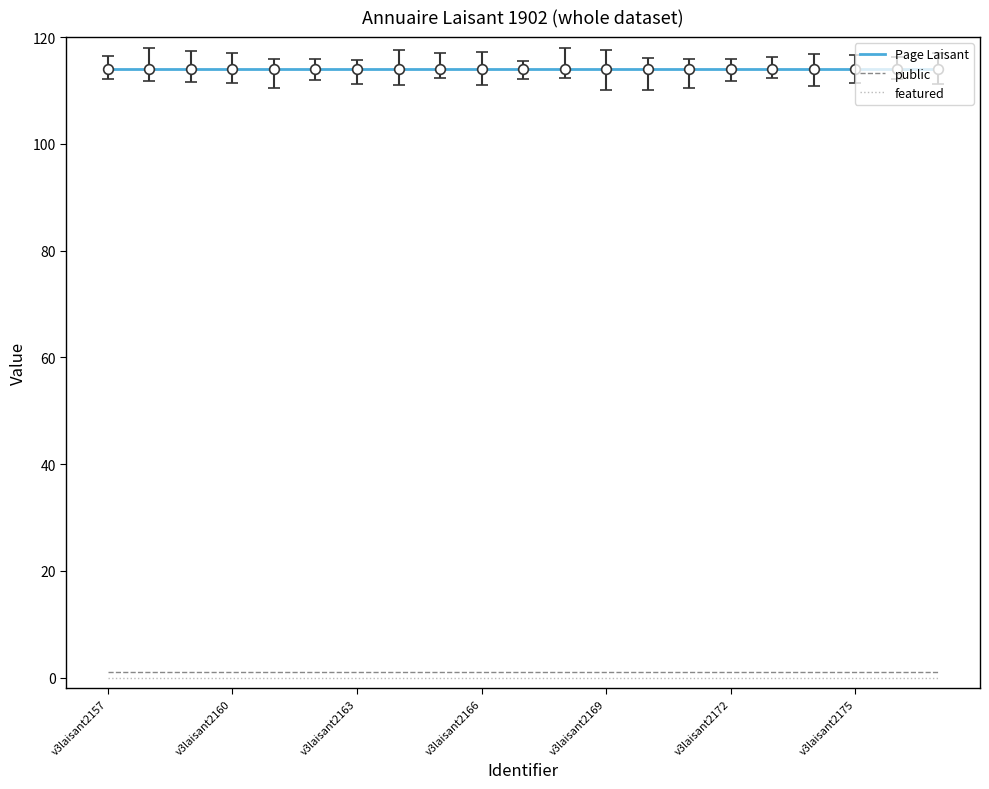

True or false: public and featured cross at least once.

False